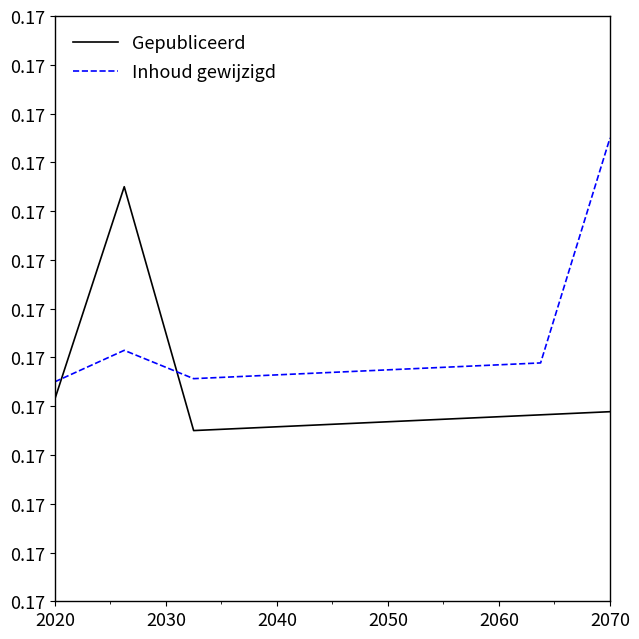

Does the chart have visible grid lines?

No